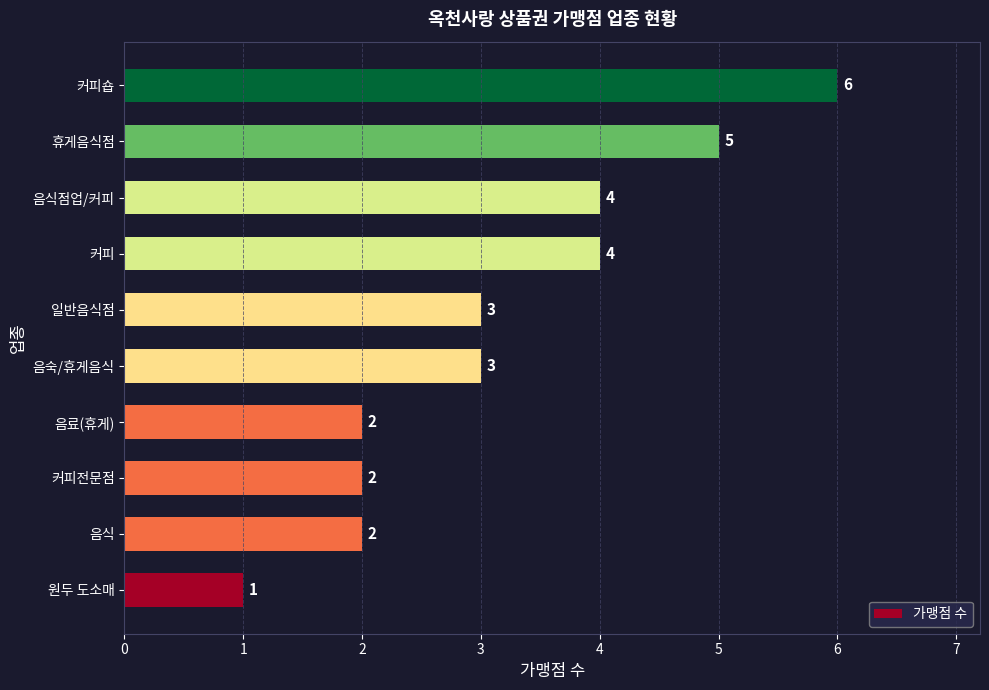

How many bars are there in total?

10